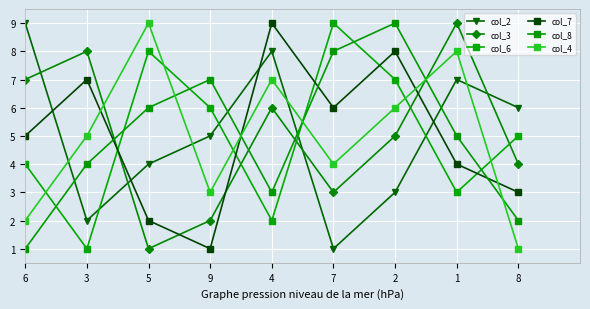

Where is col_3 nearest to the value 5?

2